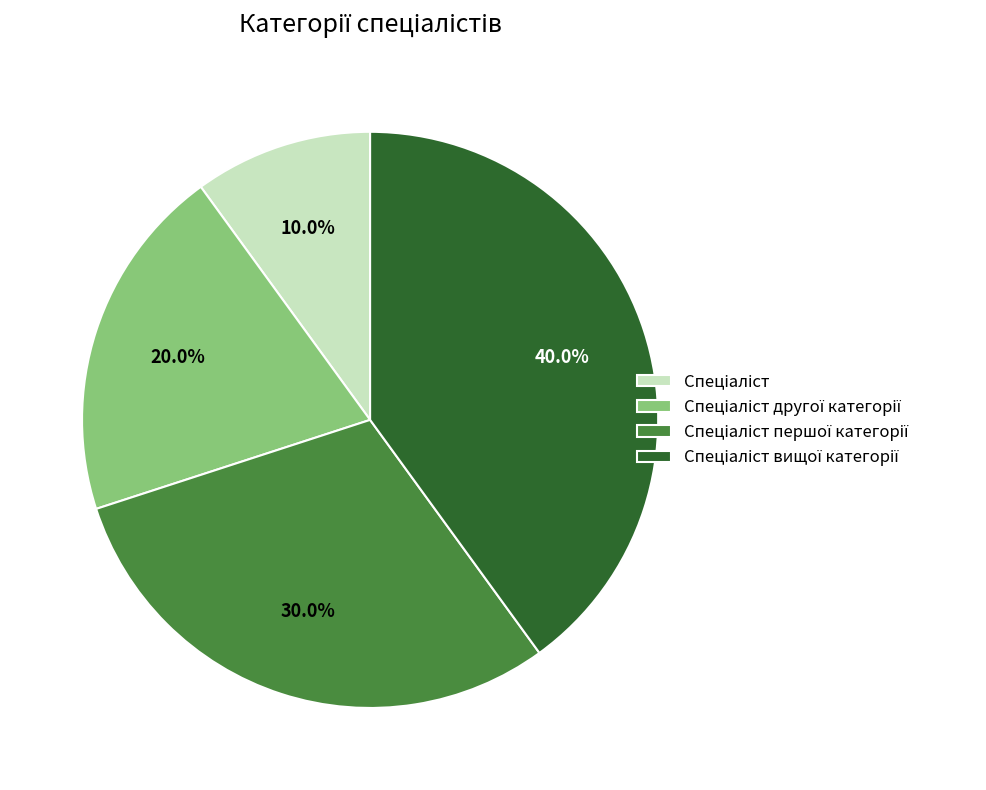

Does Спеціаліст другої категорії represent more than half of the total?

No